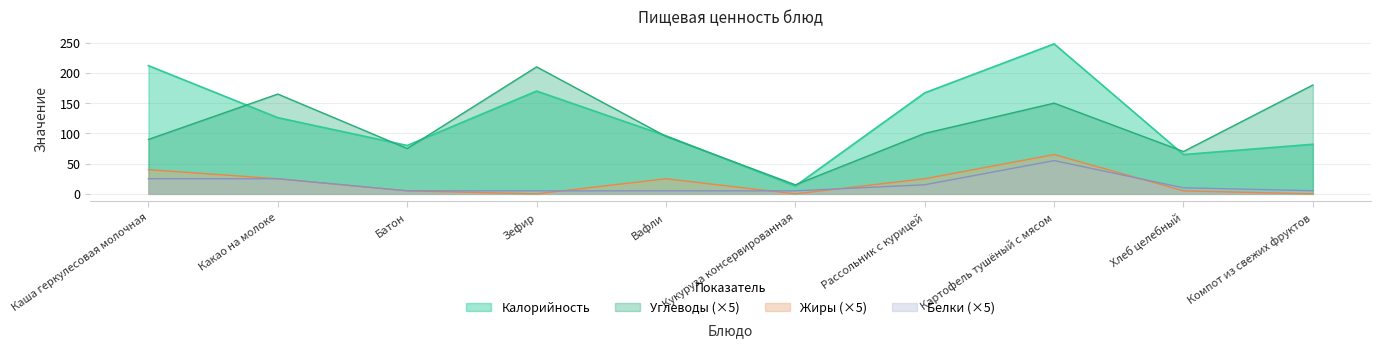

How many times do Углеводы and Калорийность cross each other?

7